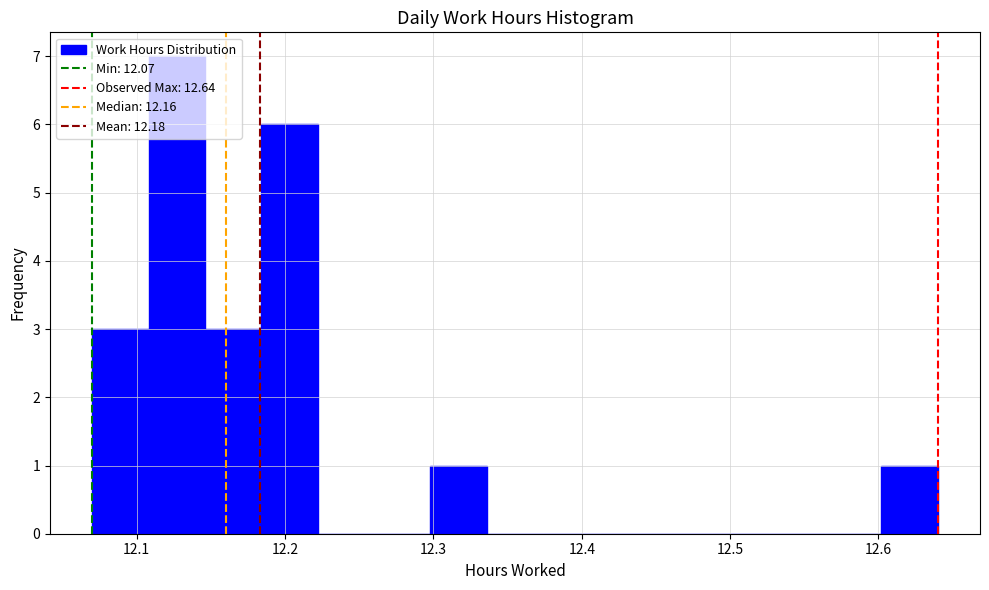

Read against the x-axis, roughly where is the centre of the tallest bar?

12.13